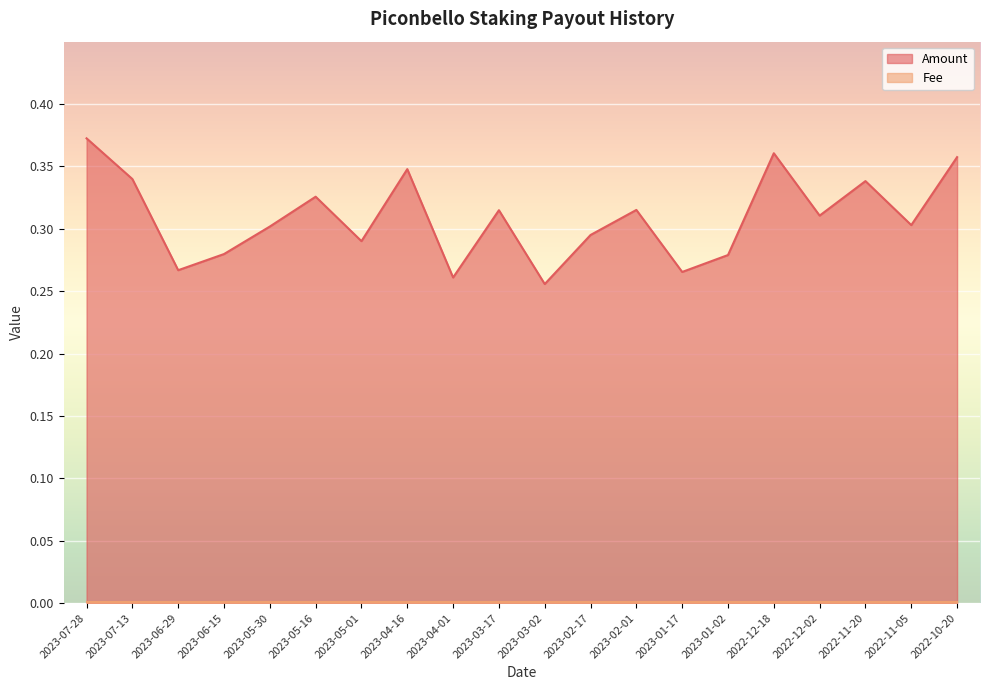

How many points are lower than both their immediate neighbors (excluding endpoints)?

7